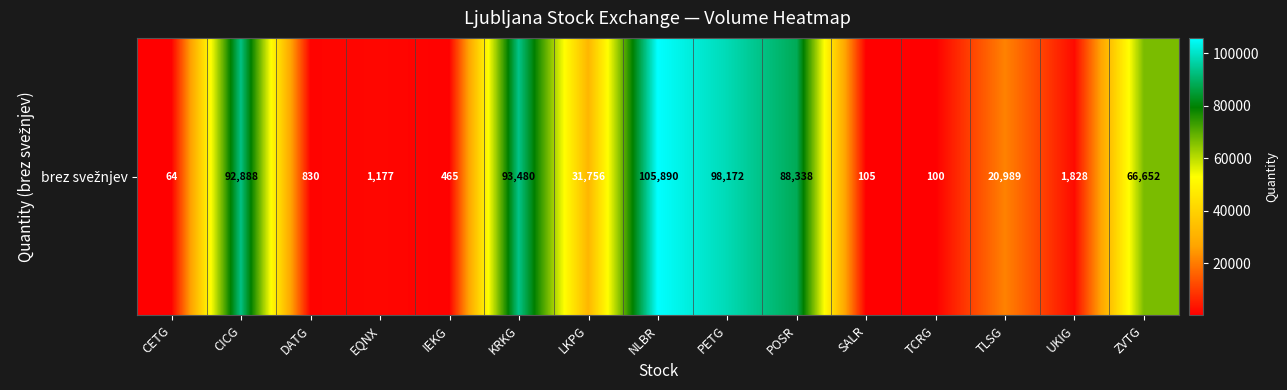

What value does the data have at KRKG?

93480